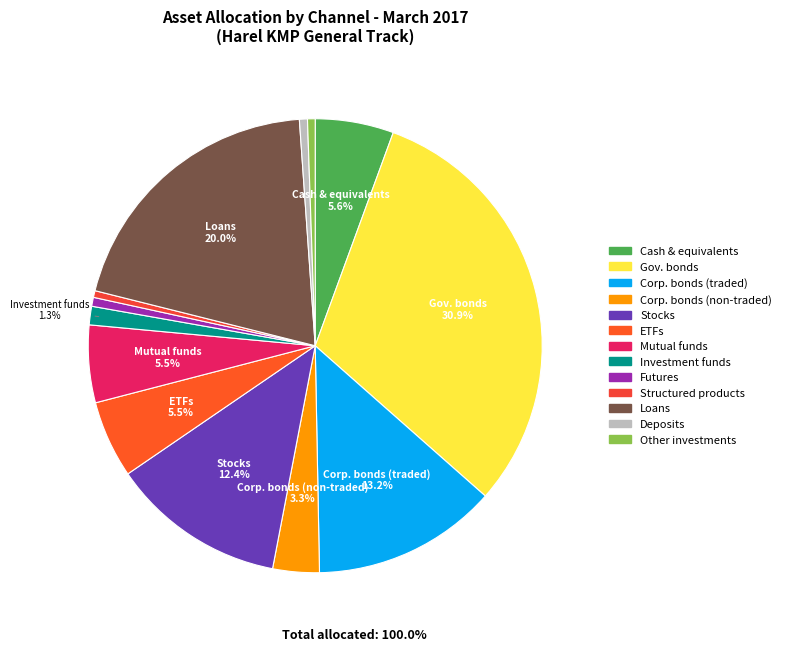

Is there a majority slice in this chart?

No